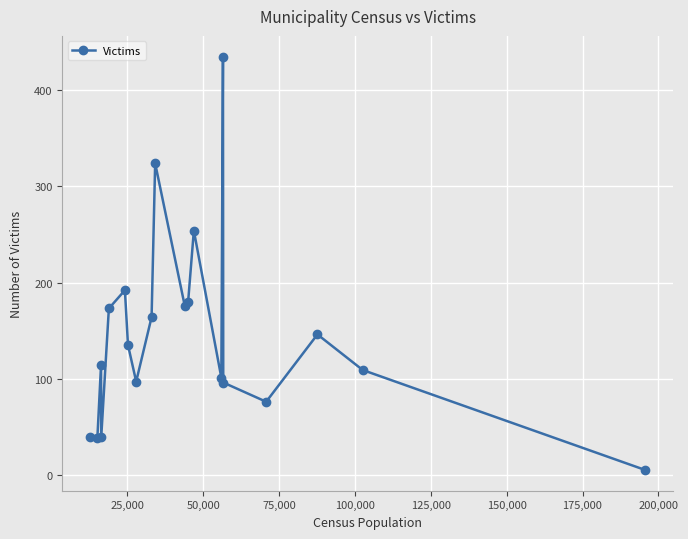

What is the sum of all values?

2893